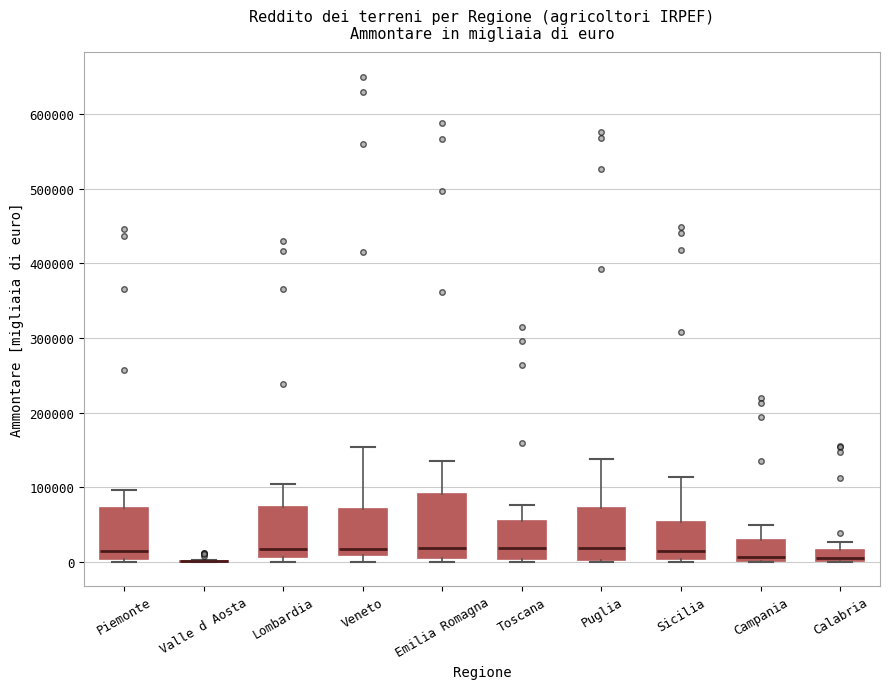

Where does the upper whisker of the box for Sicilia end on the y-axis? The values are not printed on the chart, so give them approximately, as read against the axis.

110000